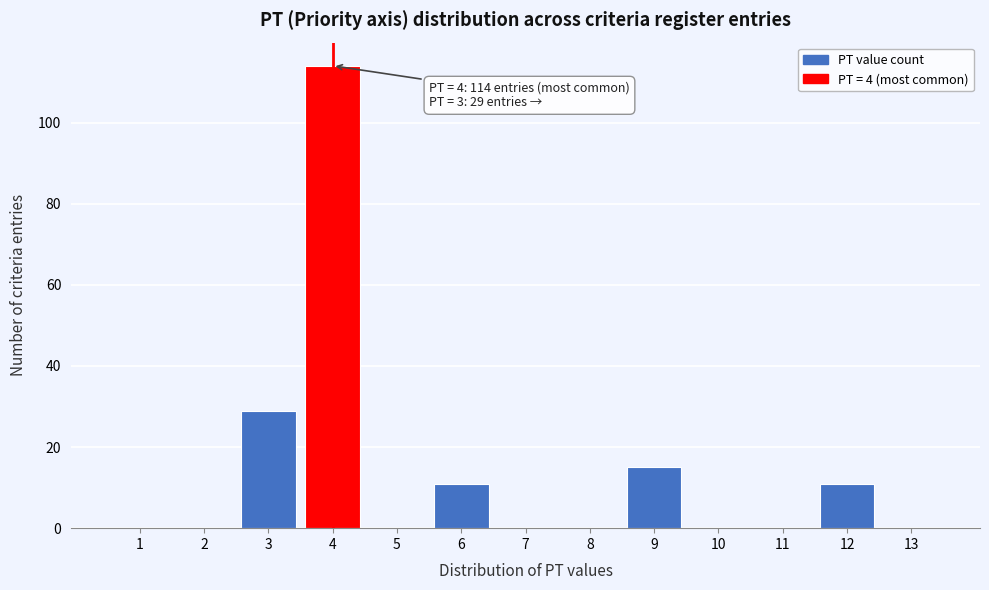

Which range on the x-axis has the tallest bar?

3.5 to 4.5